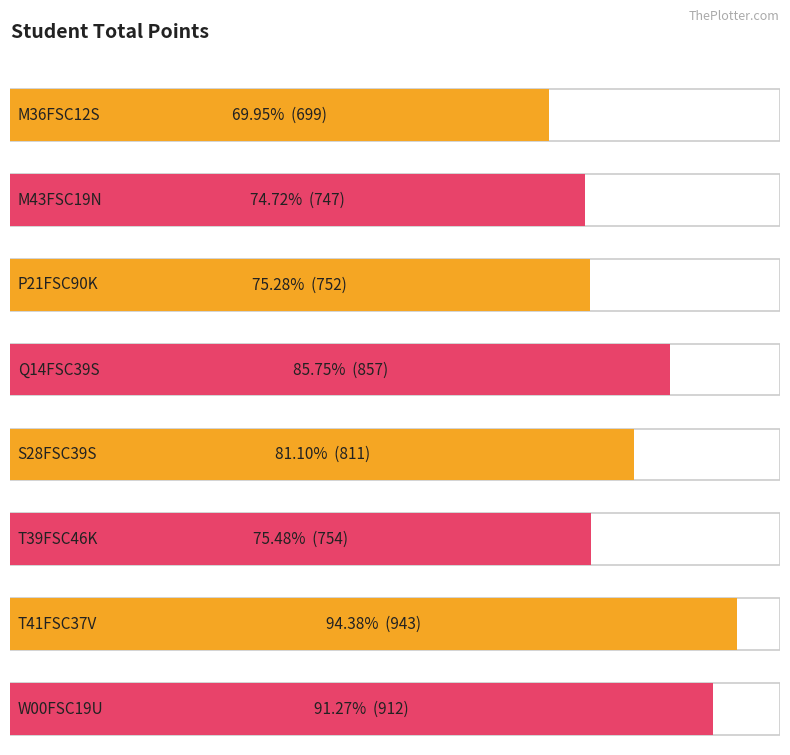

Approximately how many times larger is the value at M43FSC19N compared to S28FSC39S?

0.9